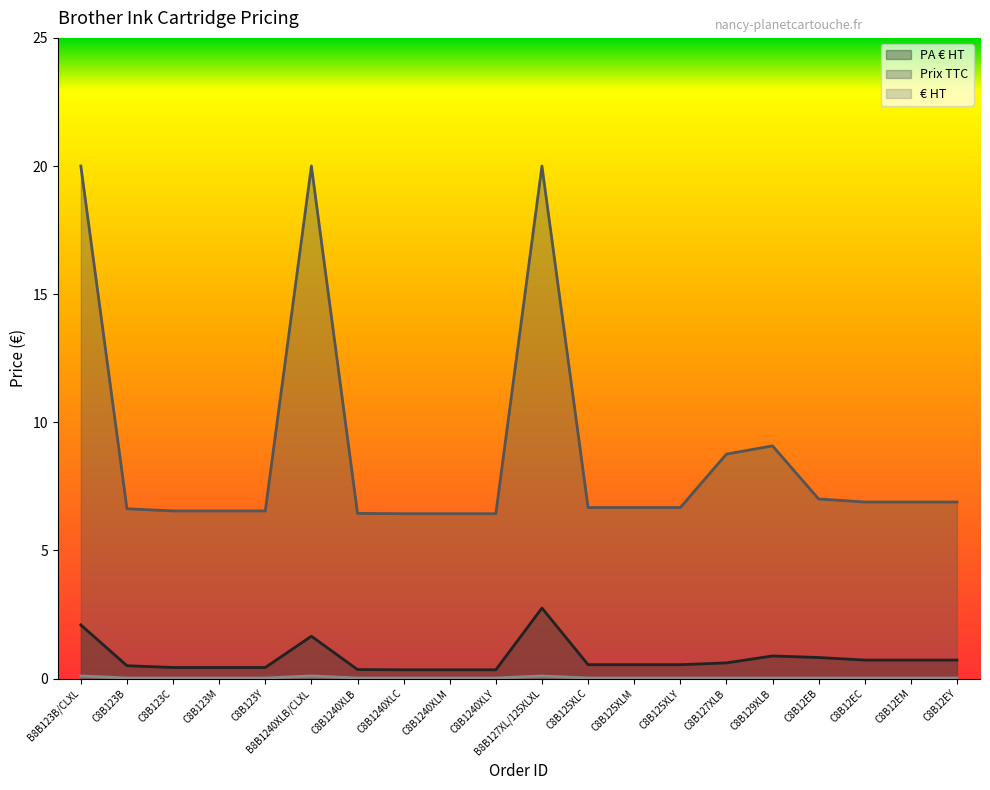

Which series changed the most between B8B1240XLB/CLXL and C8B1240XLC?

Prix TTC